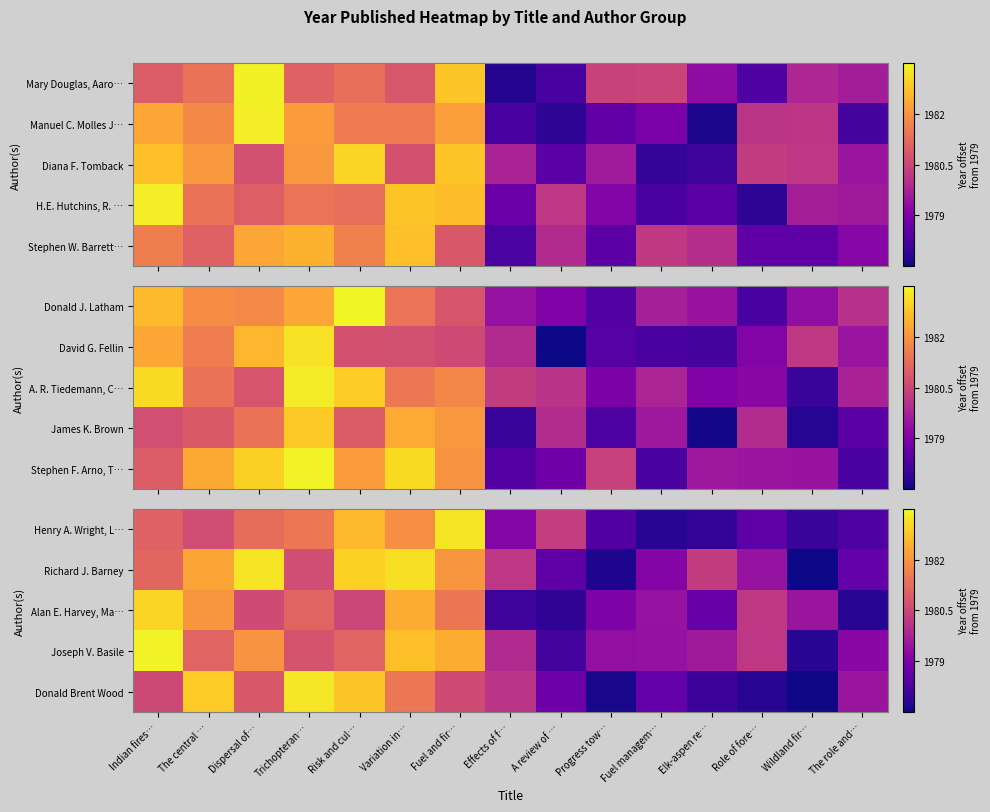

What is the total value across all series at Variation in…?

16.7